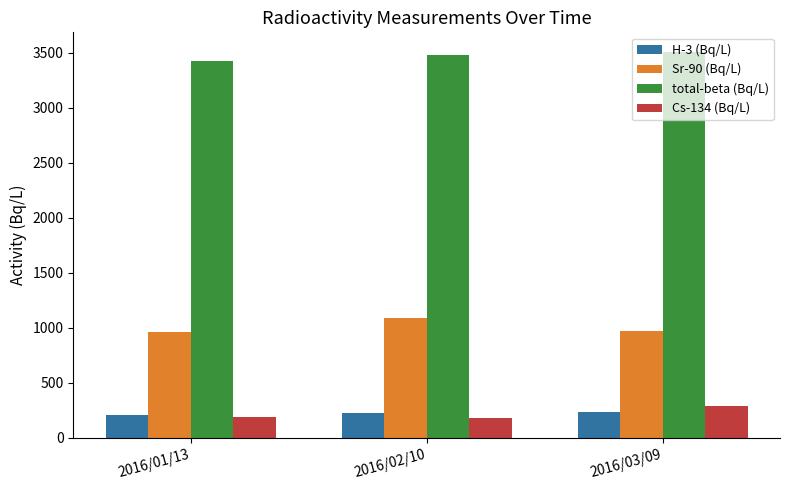

What is the difference between the Cs-134 (Bq/L) values at 2016/01/13 and 2016/02/10?

5.6